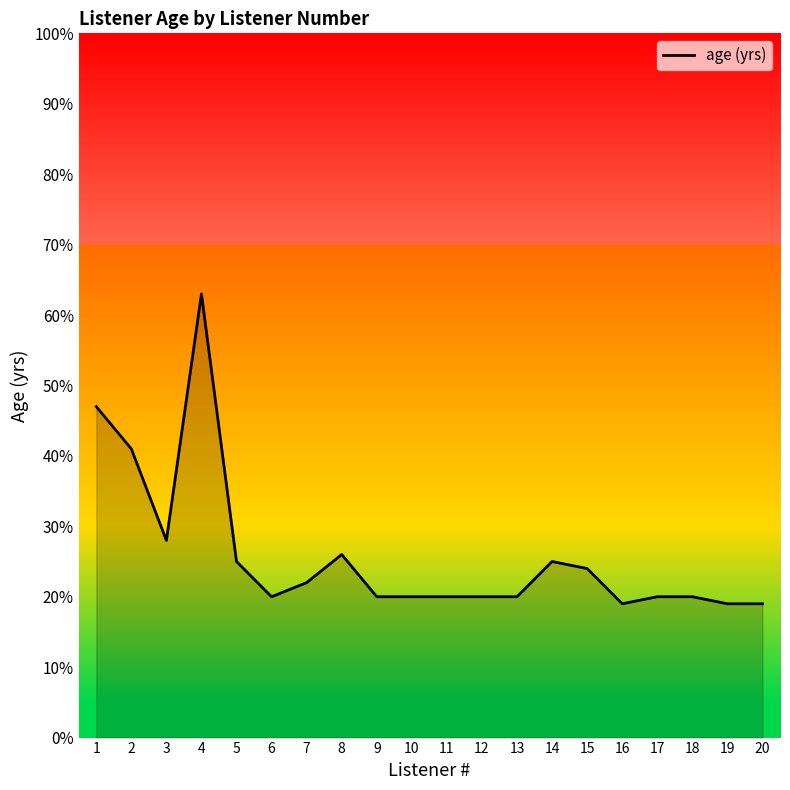

Which category has the highest value across all series?

4